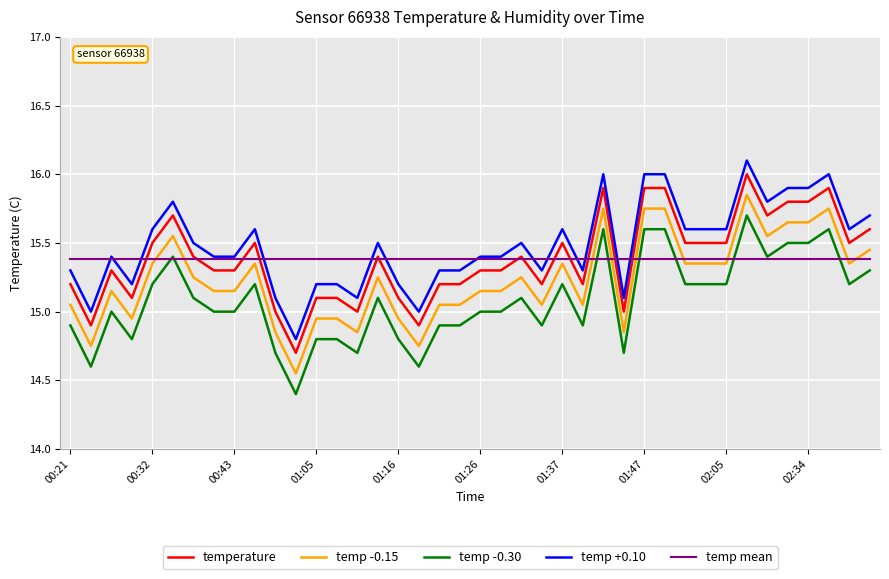

True or false: temperature and temp +0.10 intersect in this chart.

False